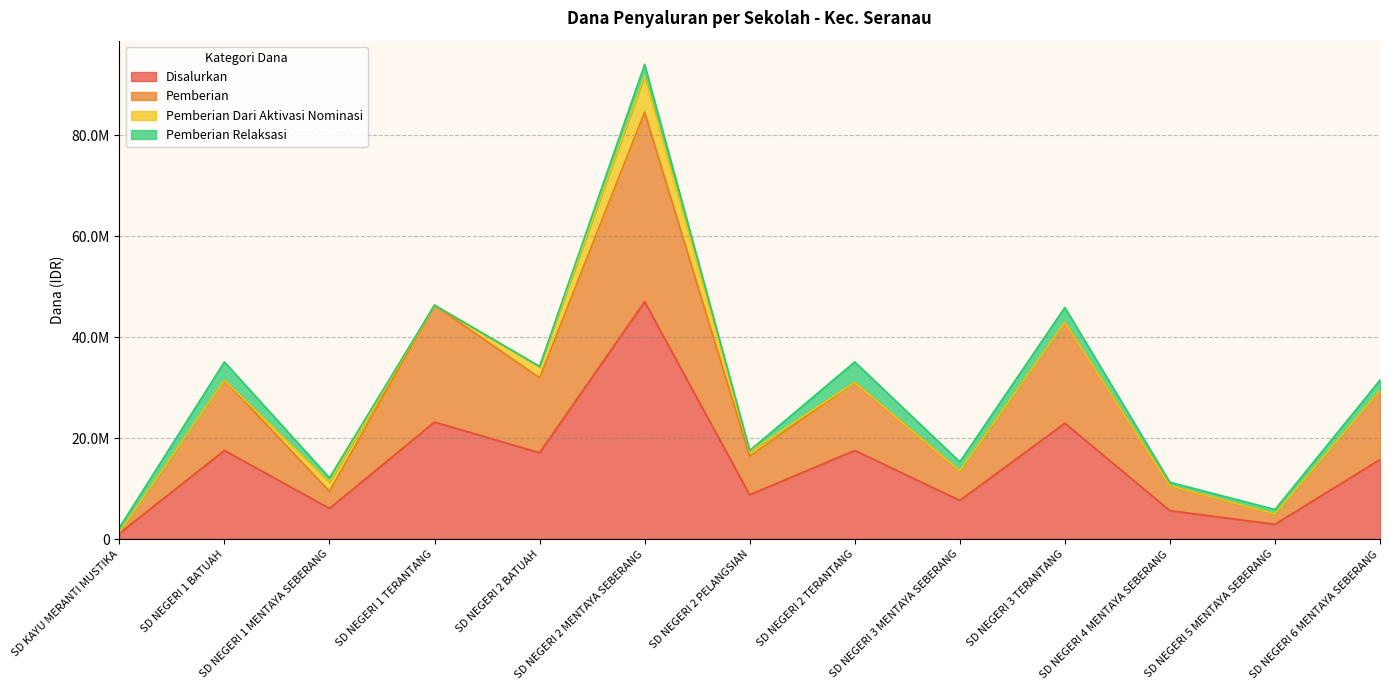

True or false: Disalurkan and Pemberian intersect in this chart.

False